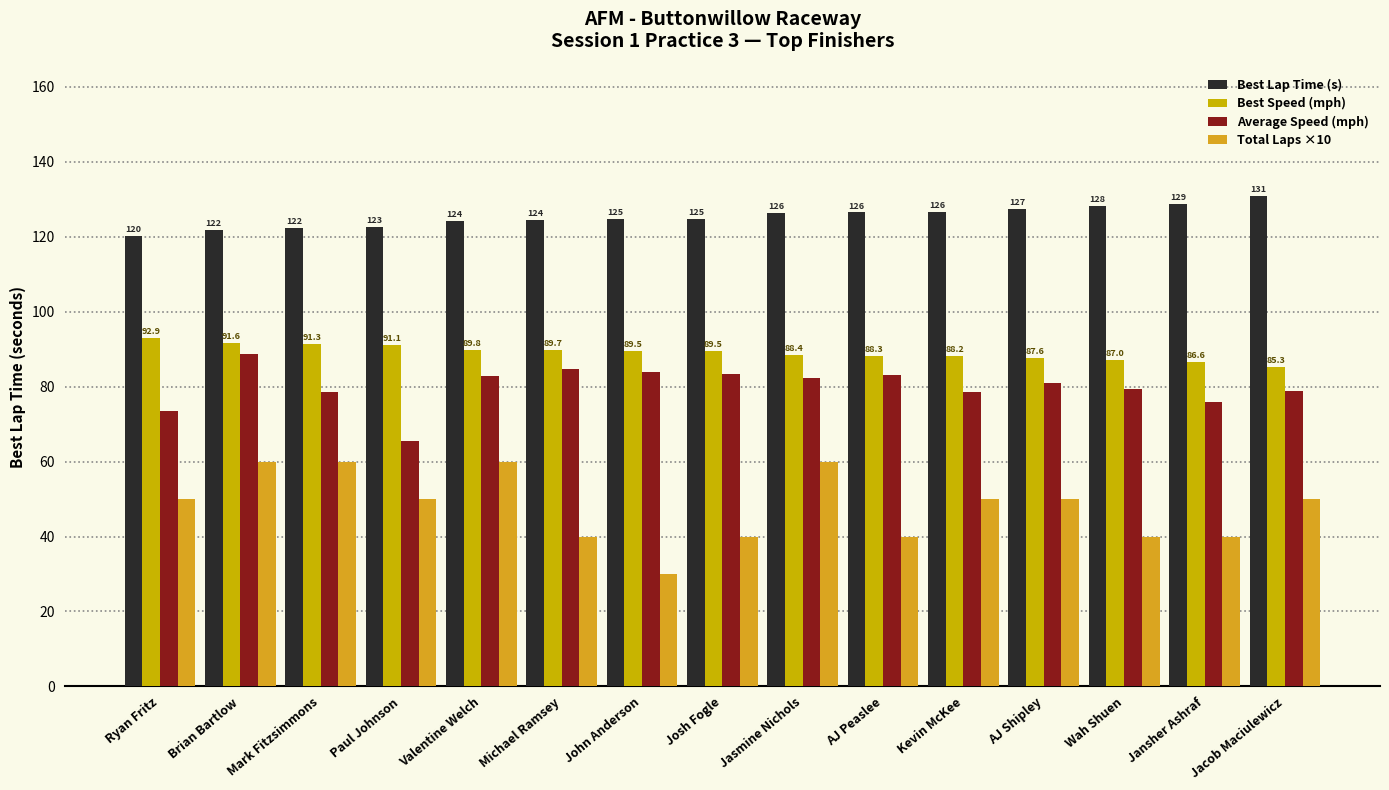

Which category has the lowest value across all series?

John Anderson